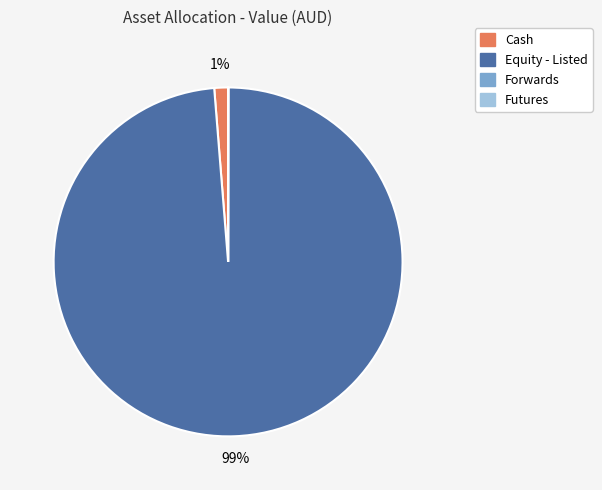

What percentage is the Cash slice, to the nearest percent?

1%